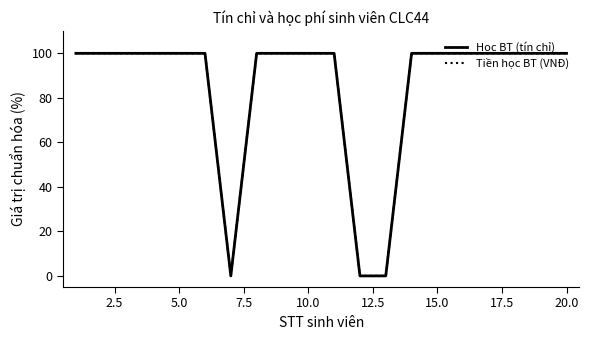

List the series in order of their peak value, highest first.

Học BT (tín chỉ), Tiền học BT (VNĐ)